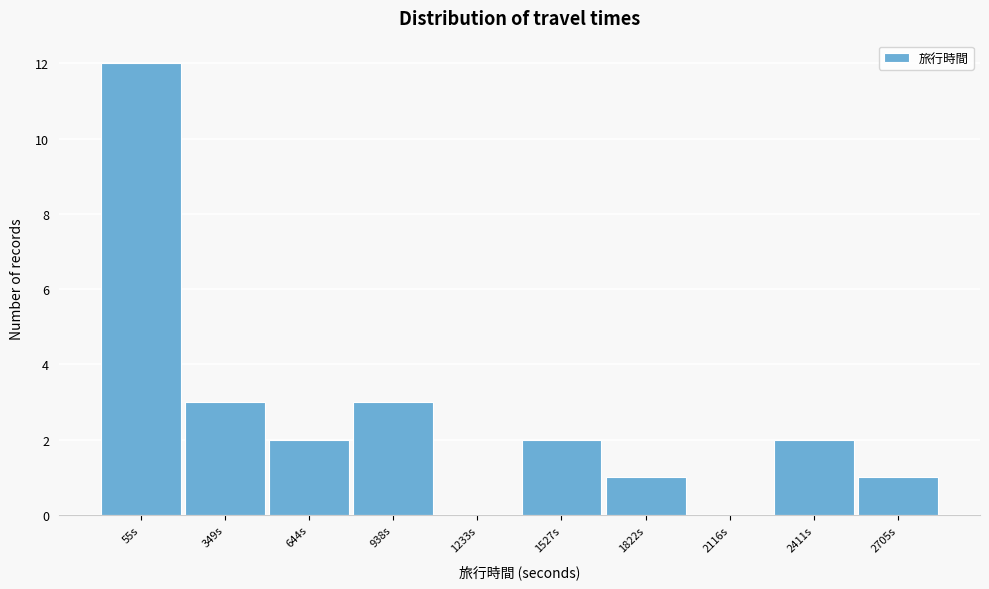

Reading right to left, list all the values displayed in this chart.

2705s=1	2411s=2	2116s=0	1822s=1	1527s=2	1233s=0	938s=3	644s=2	349s=3	55s=12